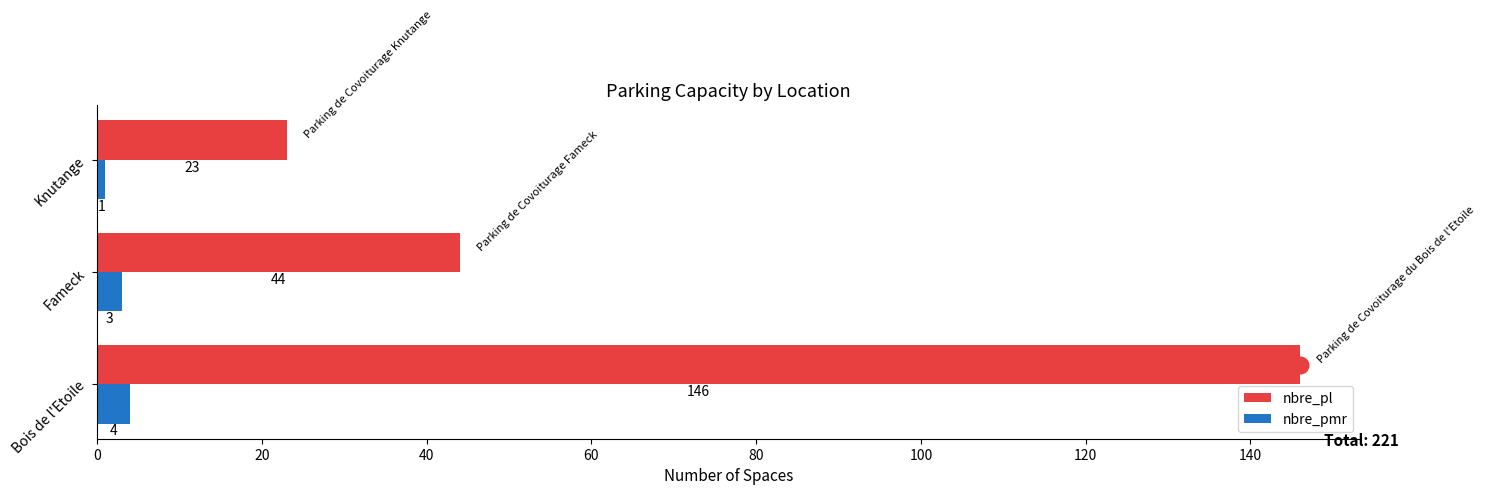

Which series has the widest spread of values?

nbre_pl